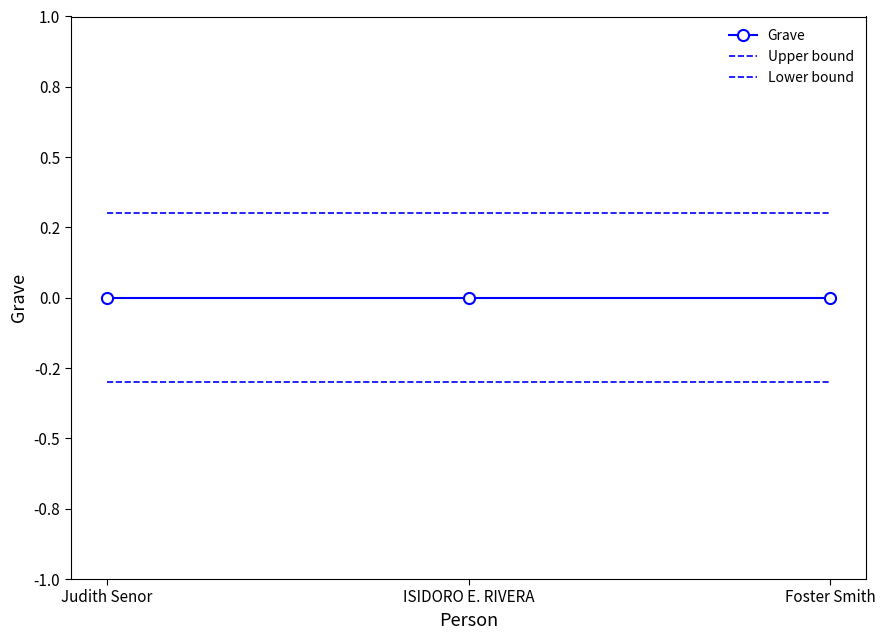

Rank the series by their average value, from lowest to highest.

Lower bound, Grave, Upper bound